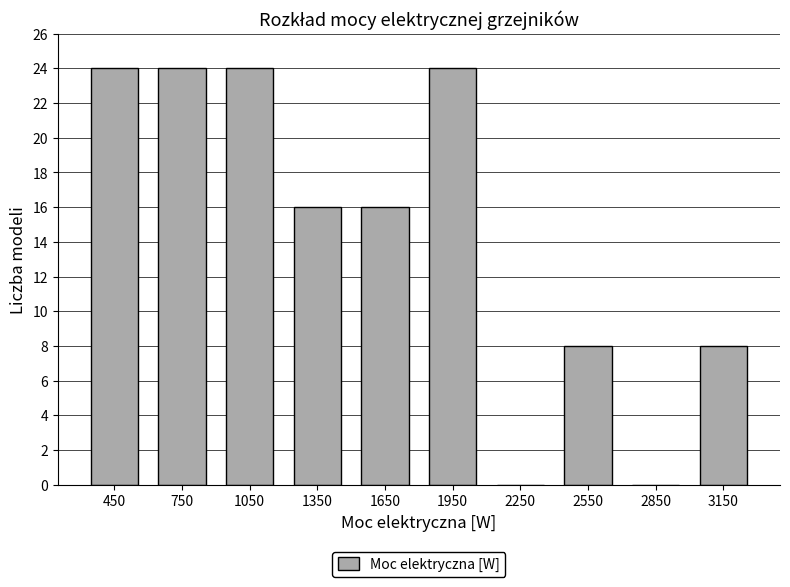

Reading left to right, transcribe this chart: for each bar, give the range it covers on the x-axis and its height. The values are not printed on the chart, so give them approximately, as read against the axis.

300 to 600: 24
600 to 900: 24
900 to 1200: 24
1200 to 1500: 16
1500 to 1800: 16
1800 to 2100: 24
2100 to 2400: 0
2400 to 2700: 8
2700 to 3000: 0
3000 to 3300: 8